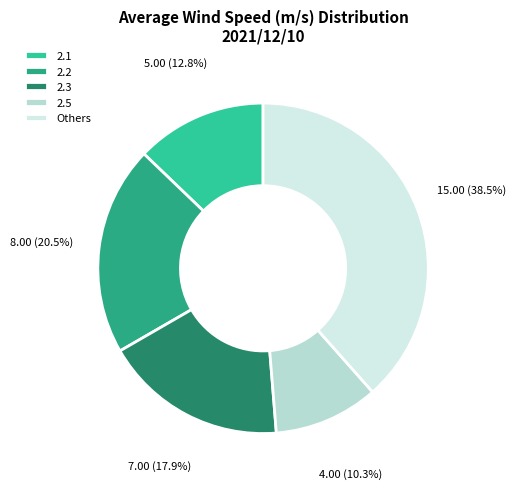

What is the smallest slice in the pie chart?

2.5